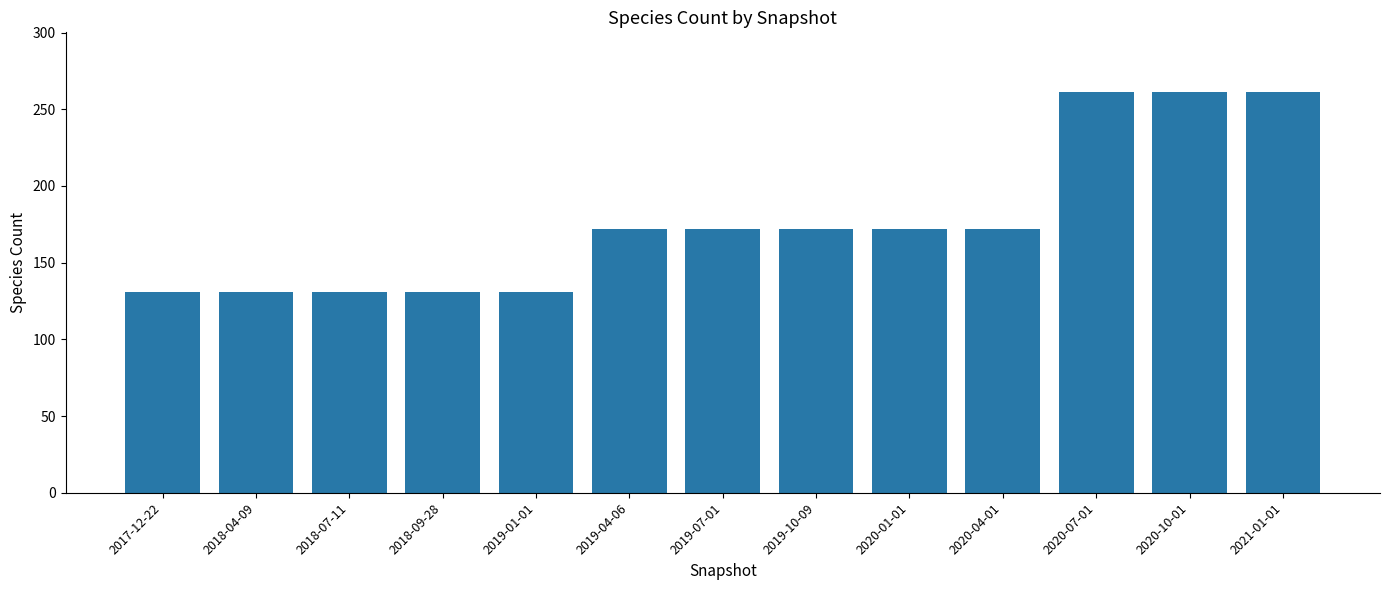

What is the smallest value displayed?

131